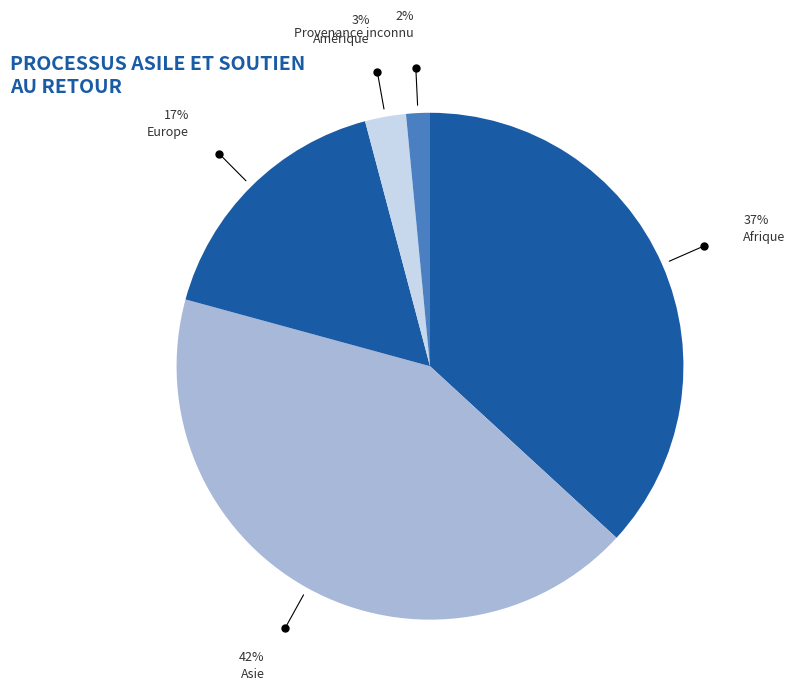

To the nearest percent, what portion does Europe represent?

17%